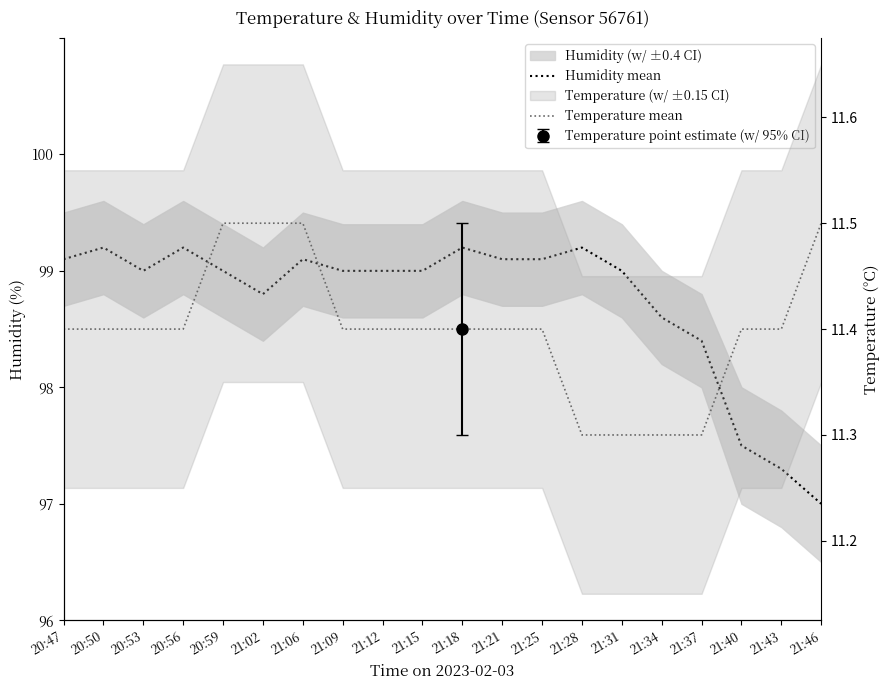

Which series has the largest total across all categories?

Humidity mean